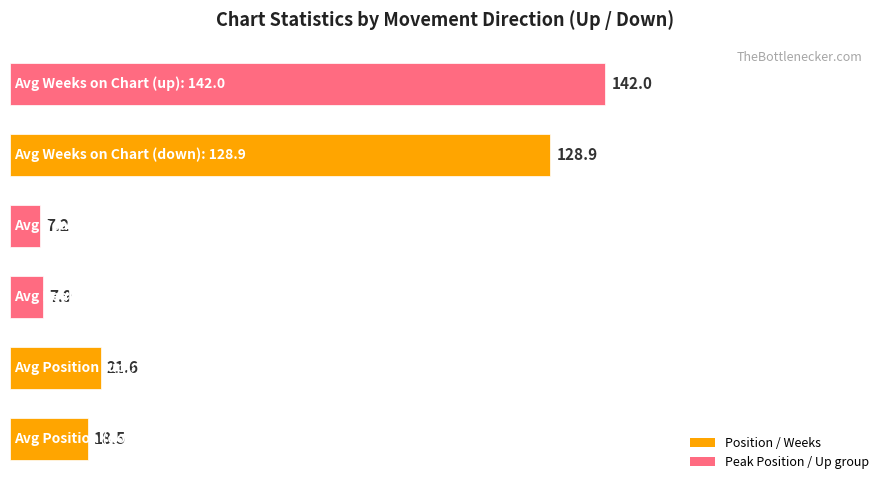

What is the difference between the second highest and second lowest values?

121.0